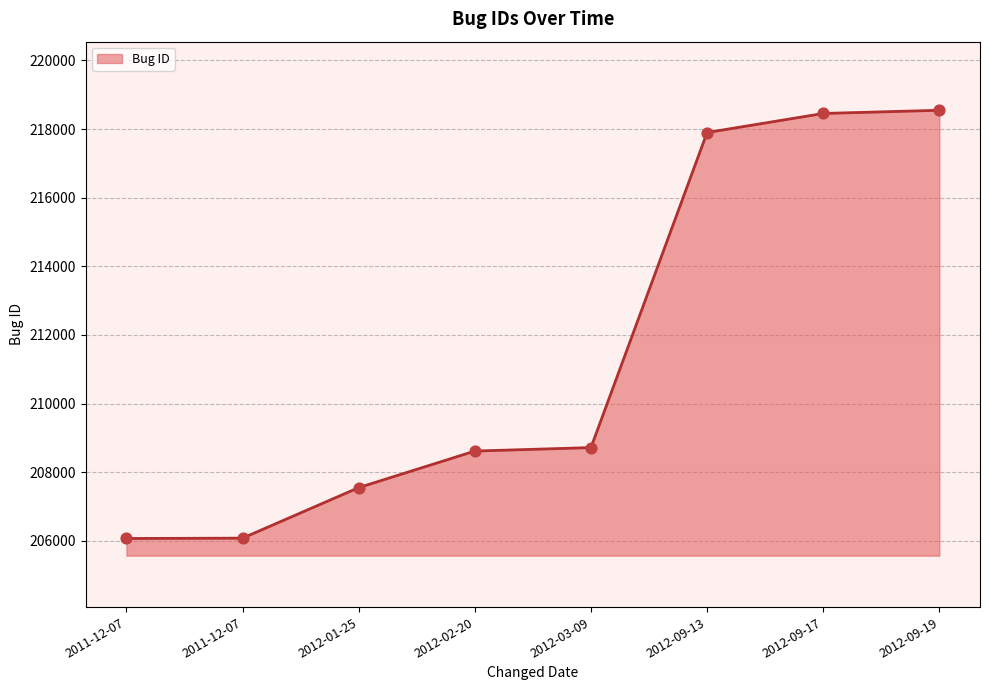

Approximately how many times larger is the value at 2012-09-19 compared to 2011-12-07?

1.1